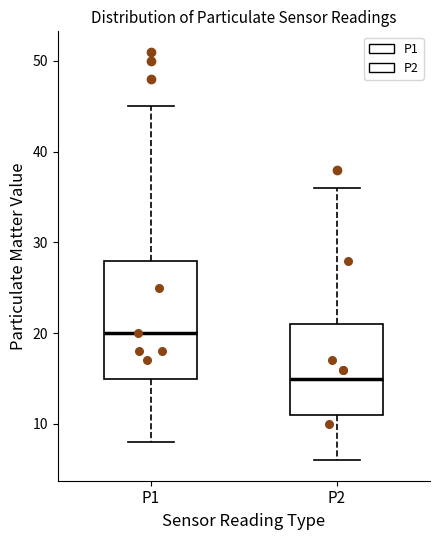

Which box's median line is the lowest?

P2